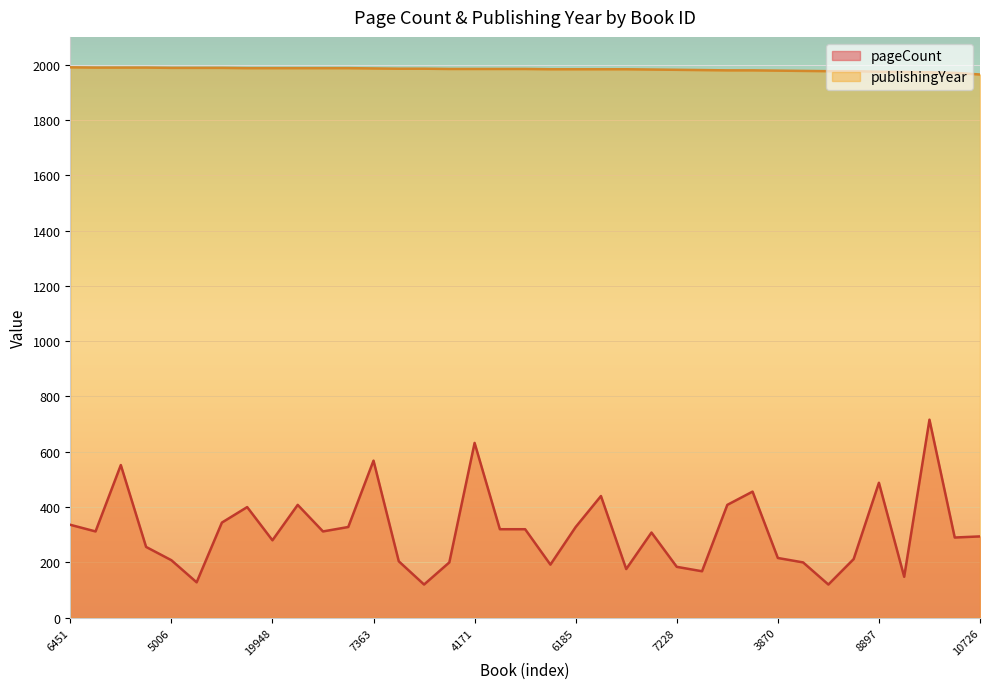

Reading left to right, transcribe all the data shown in this chart.

pageCount: 336	312	552	256	208	128	344	400	280	408	312	328	568	204	120	200	632	320	320	192	328	440	176	308	184	168	408	456	216	200	120	212	488	148	716	290	294
publishingYear: 1990	1989	1989	1989	1988	1988	1988	1987	1987	1987	1987	1987	1986	1985	1985	1984	1984	1984	1984	1983	1983	1983	1983	1982	1981	1980	1979	1979	1978	1977	1976	1976	1974	1973	1972	1970	1964